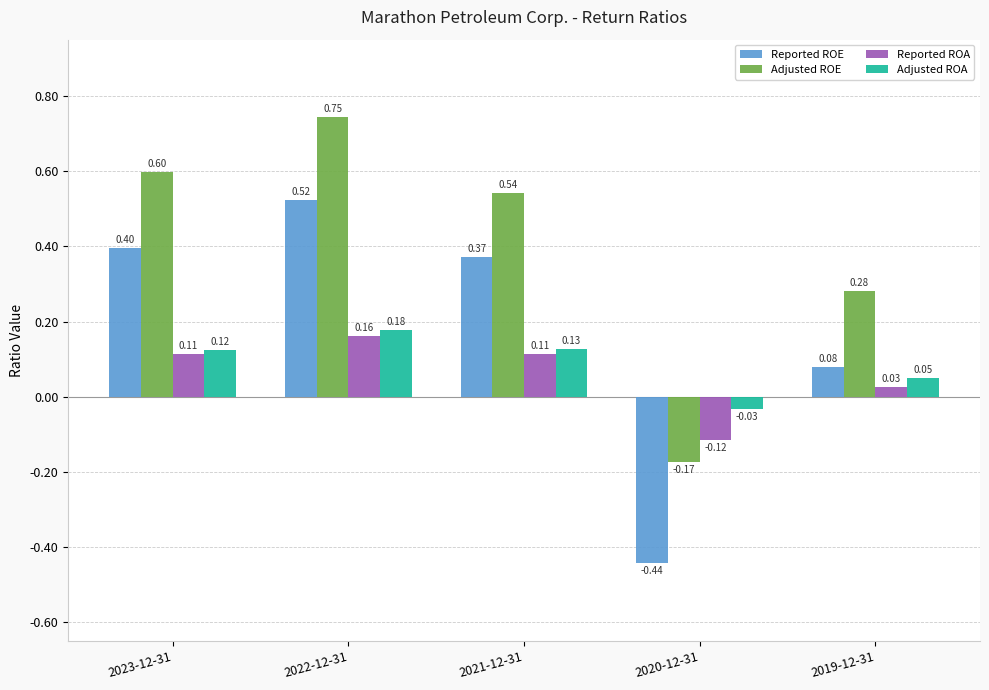

What is the sum of all Reported ROE values?

0.9